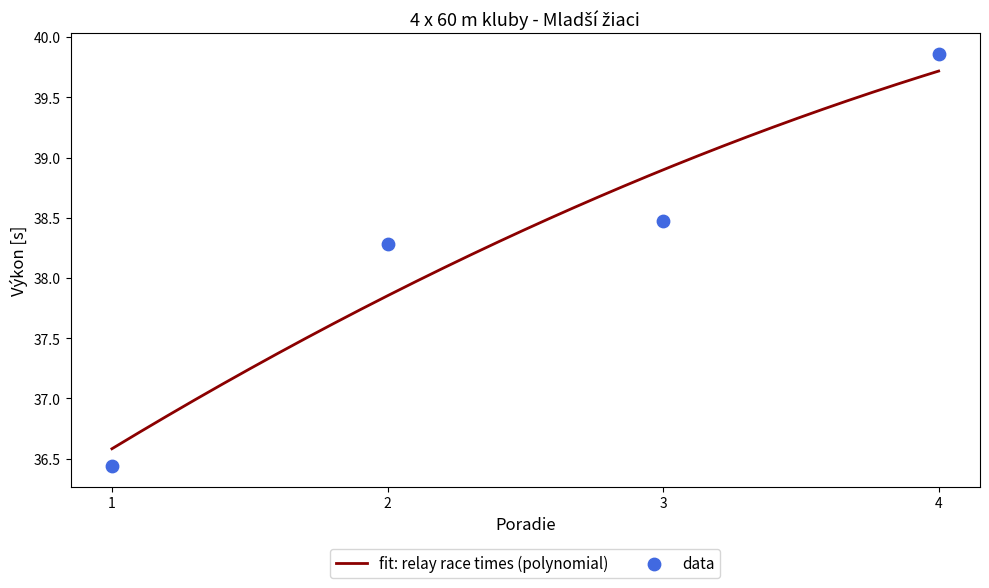

Between 1 and 3, which is larger?

3